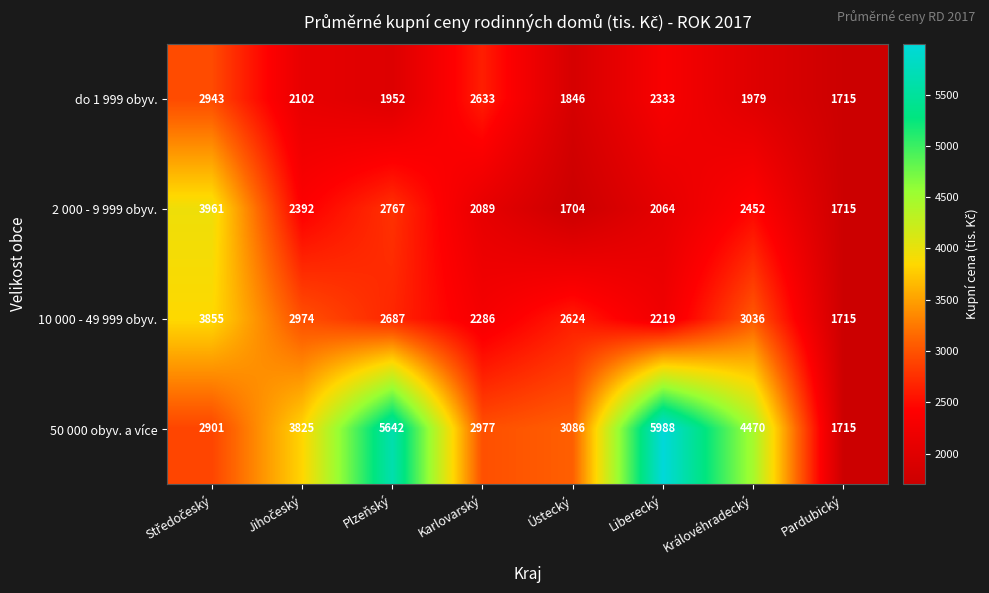

Is the value of 10 000 - 49 999 obyv. at Pardubický greater than the value of do 1 999 obyv. at Královéhradecký?

No